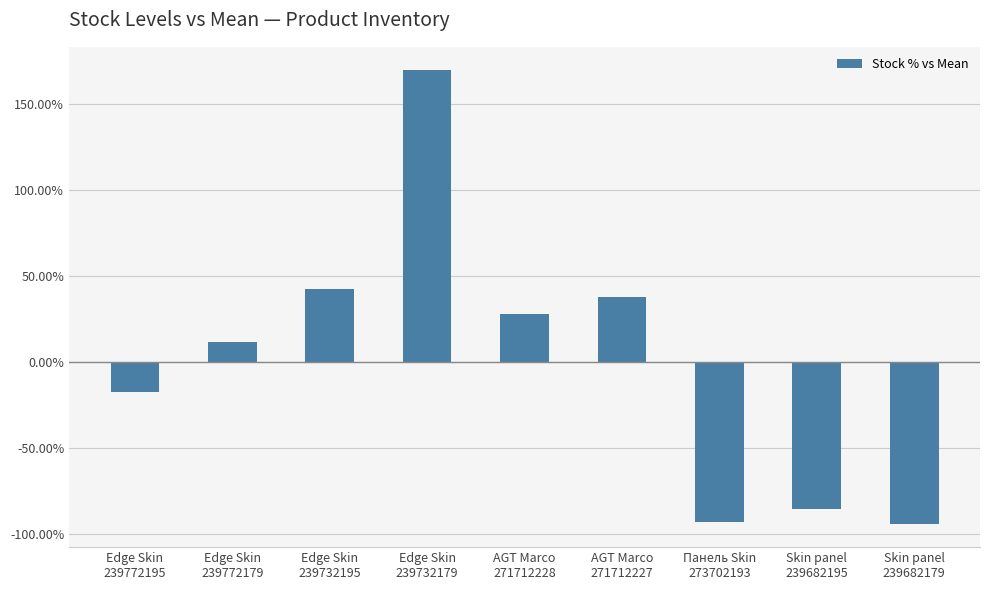

Where does the data first go above 11?

Edge Skin
239772179